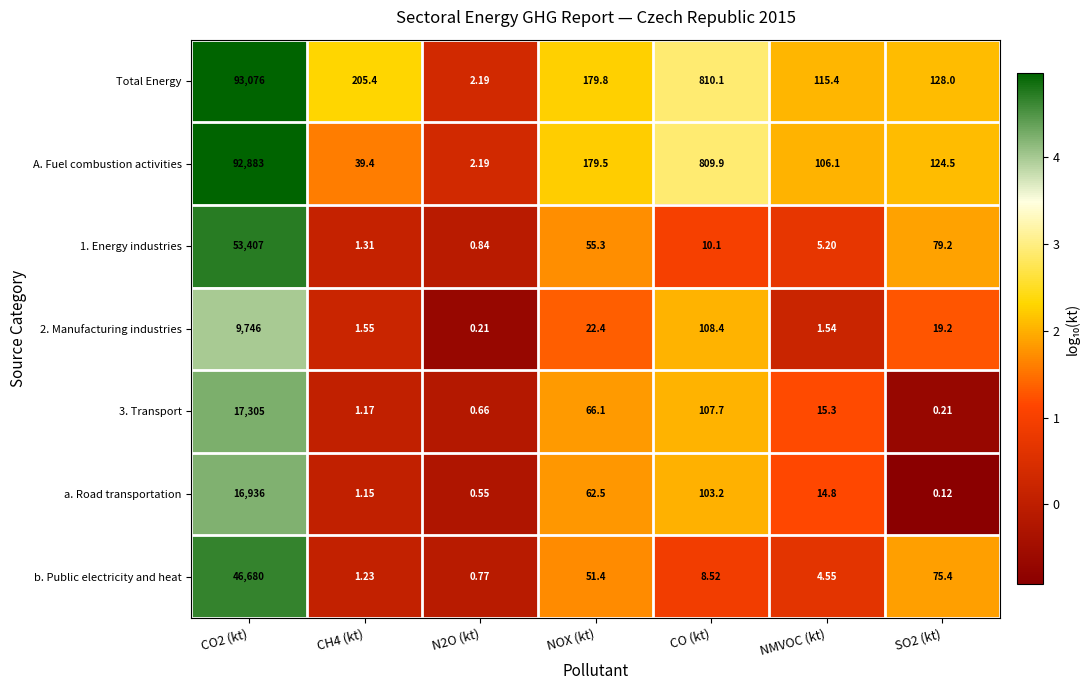

At how many categories does at least one series exceed 1?

7